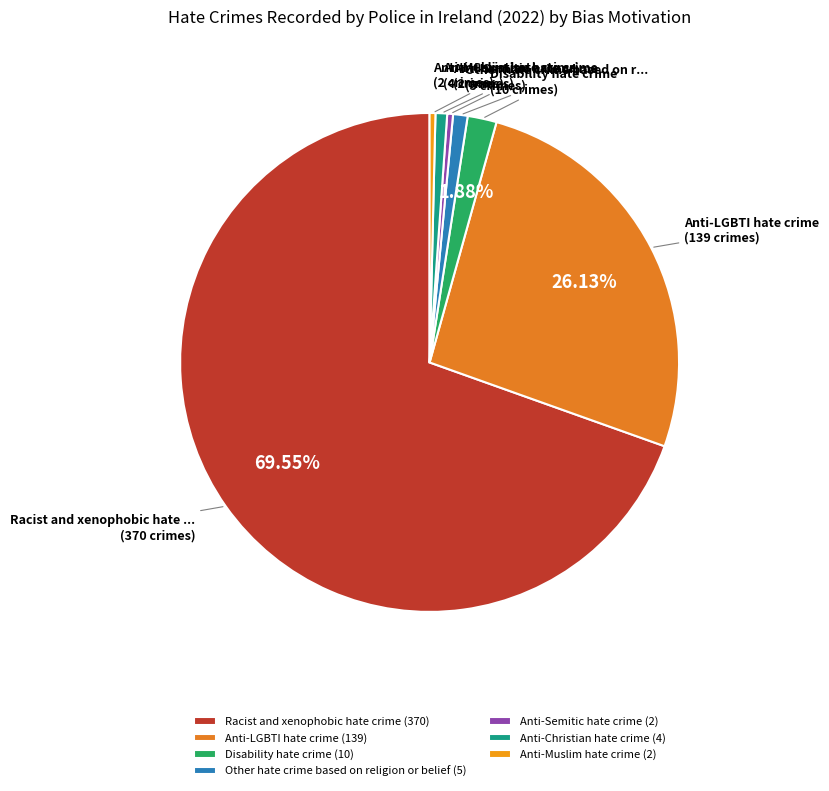

Rank the categories by value from lowest to highest.

Anti-Semitic hate crime, Anti-Muslim hate crime, Anti-Christian hate crime, Other hate crime based on religion or belief, Disability hate crime, Anti-LGBTI hate crime, Racist and xenophobic hate crime